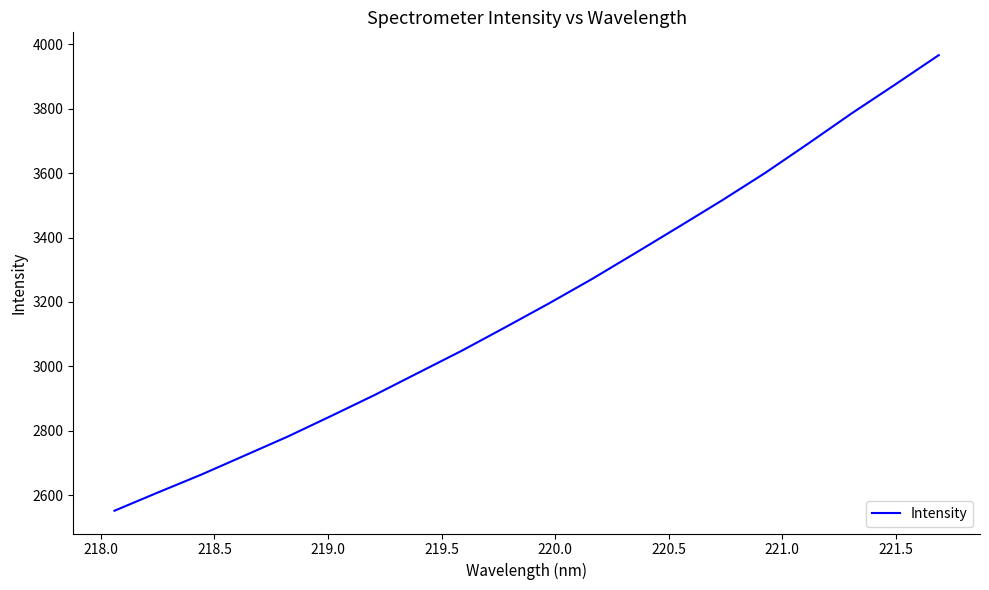

What is the smallest value displayed?

2552.6